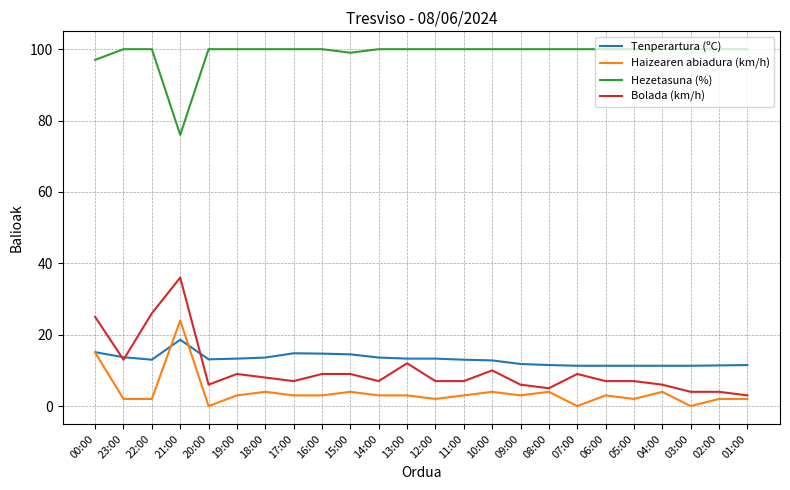

Is it true that Haizearen abiadura (km/h) equals 3.0 at 11:00?

True